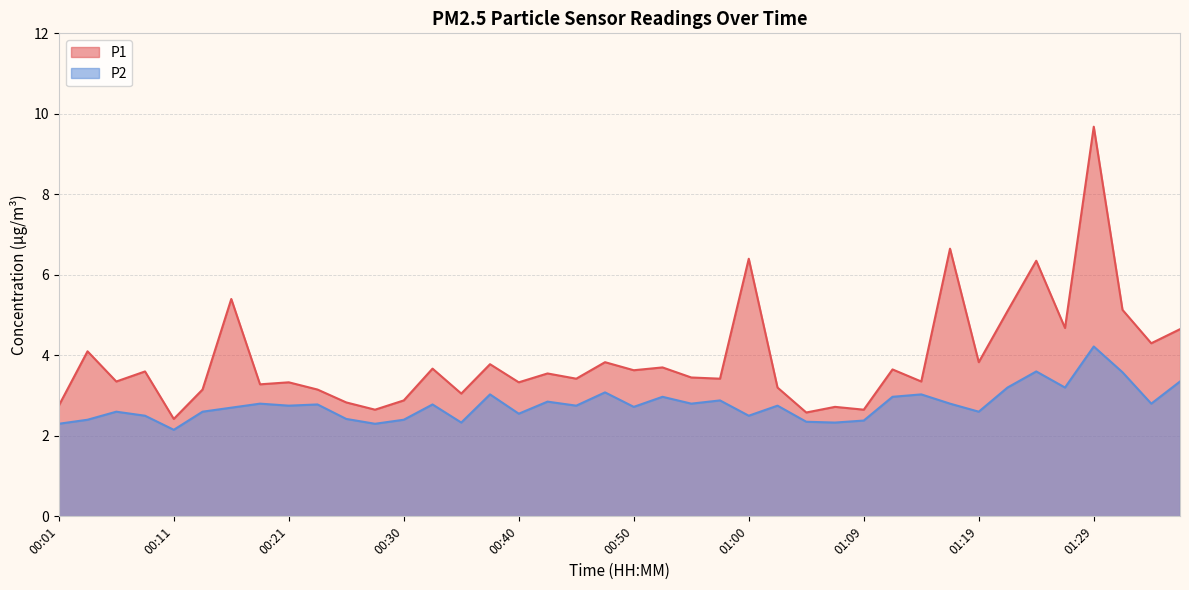

Which series has the widest spread of values?

P1